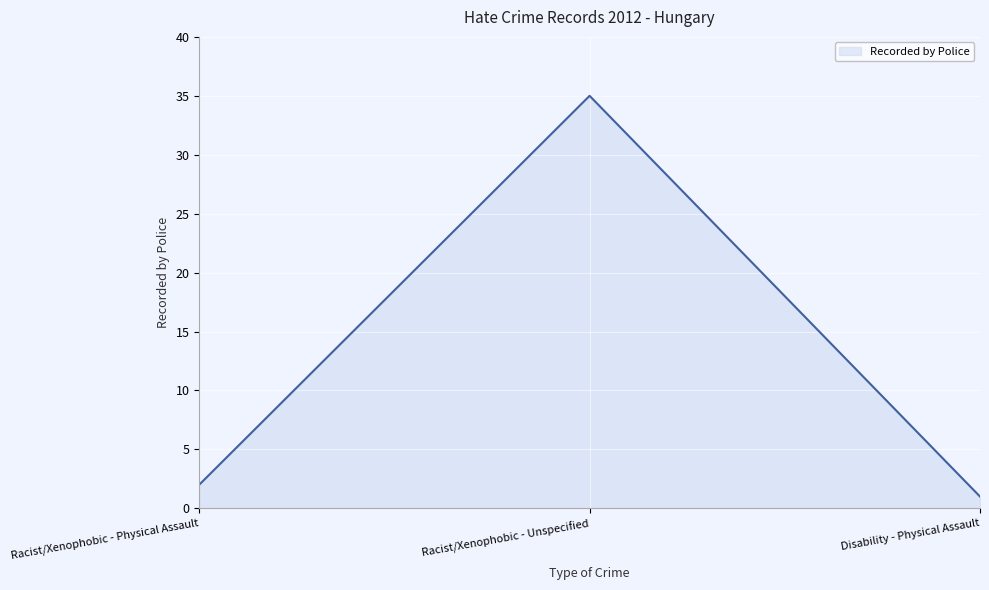

What is the approximate value at Racist/Xenophobic - Unspecified, to the nearest 10?

40